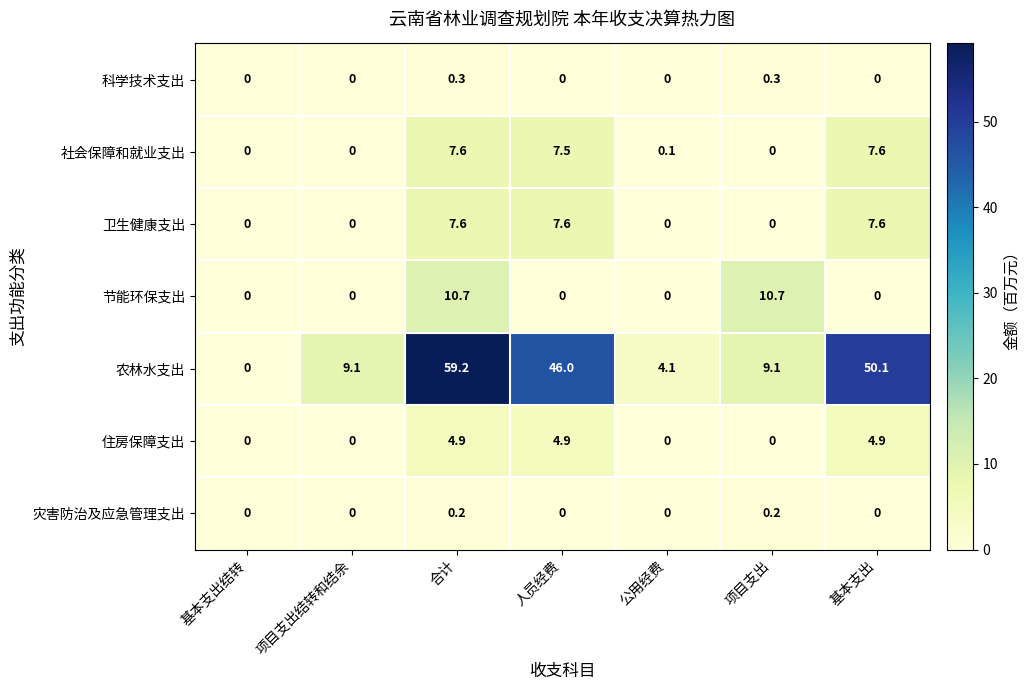

Which series has the widest spread of values?

农林水支出